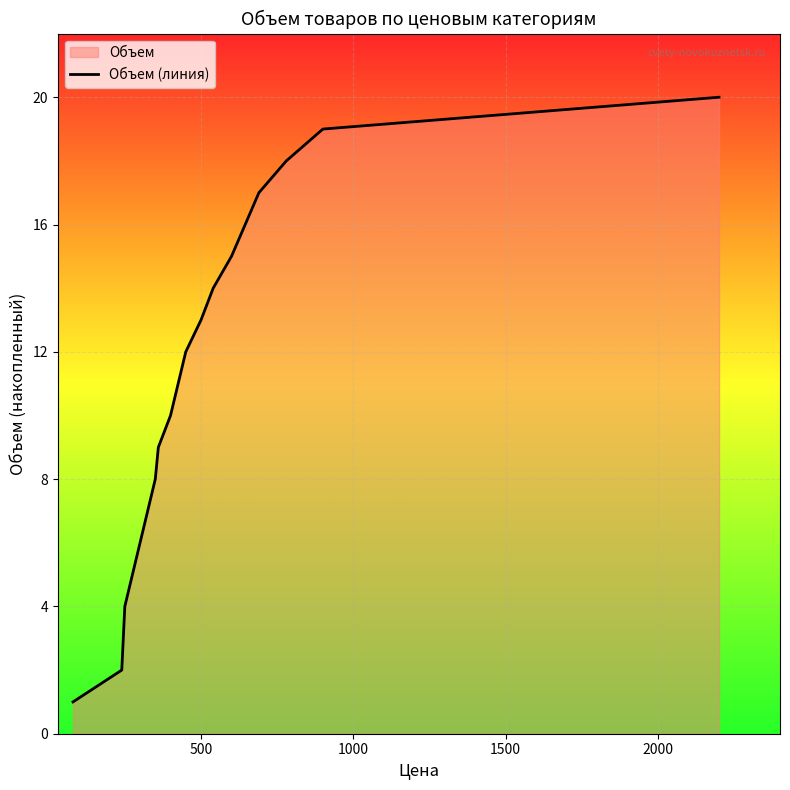

What is the difference between the maximum and minimum values?

19